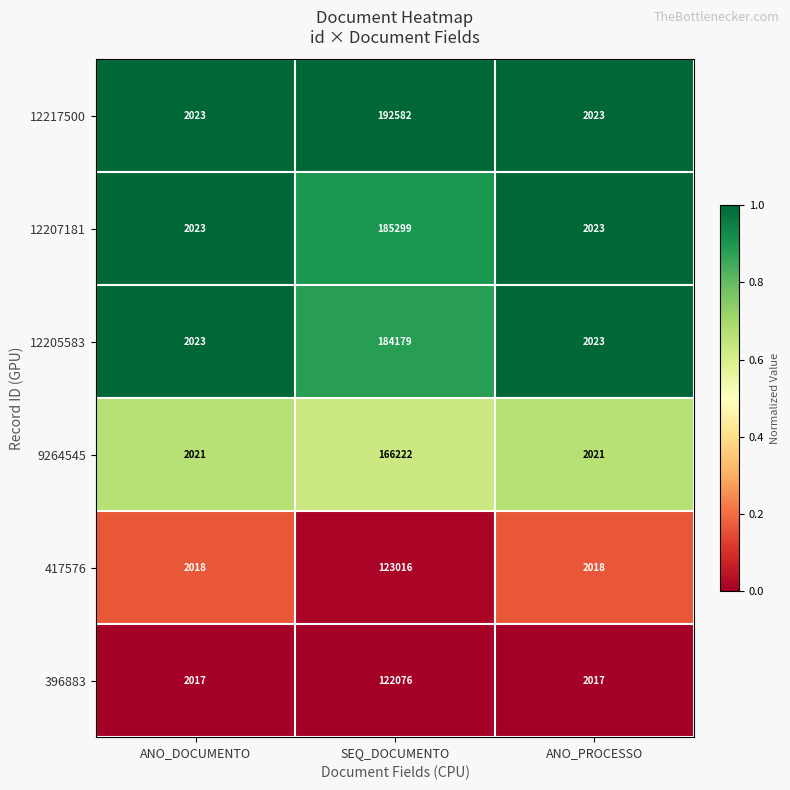

Which series has the largest total across all categories?

12217500